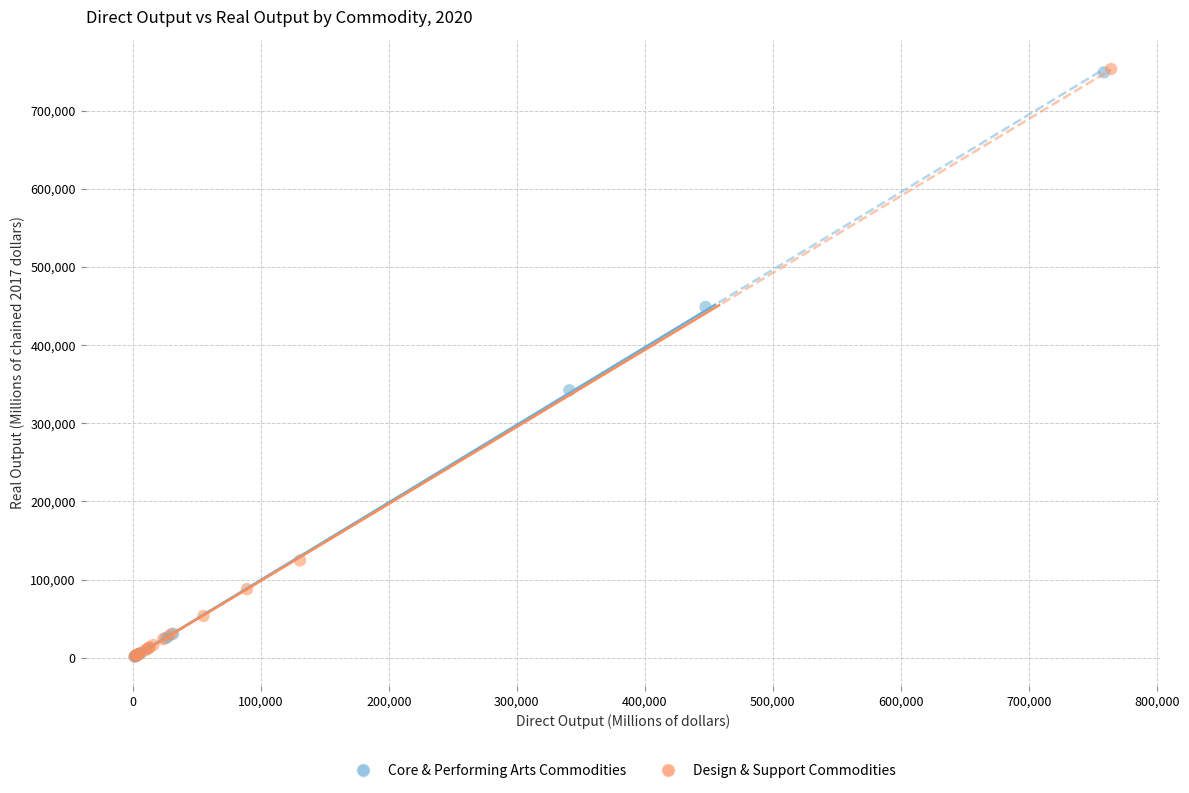

What are all the series names shown in the legend?

Core & Performing Arts Commodities, Design & Support Commodities